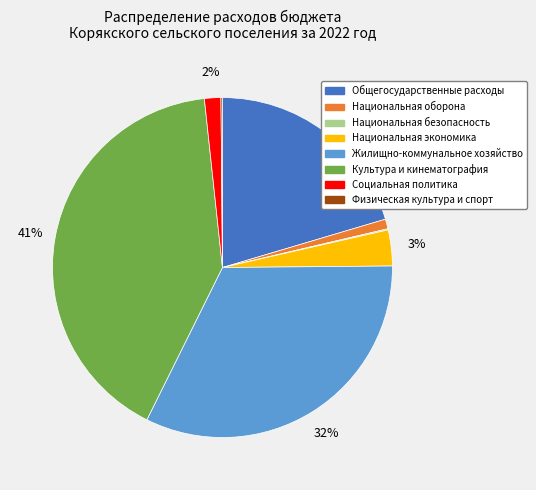

Between Общегосударственные расходы and Жилищно-коммунальное хозяйство, which is larger?

Жилищно-коммунальное хозяйство